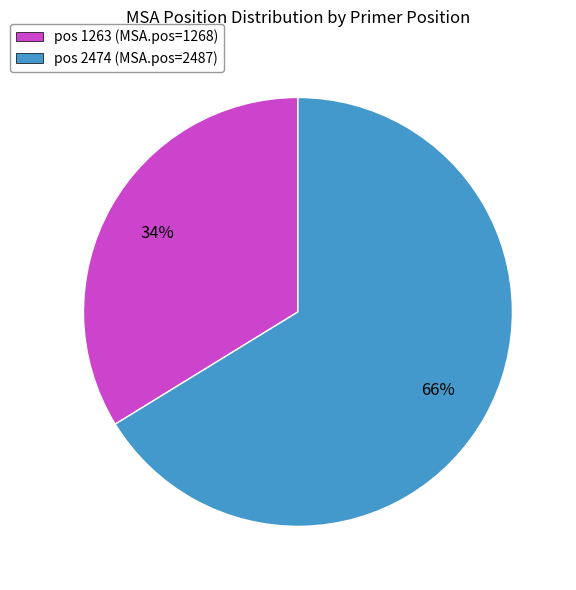

Is there any slice that represents more than half of the pie?

Yes